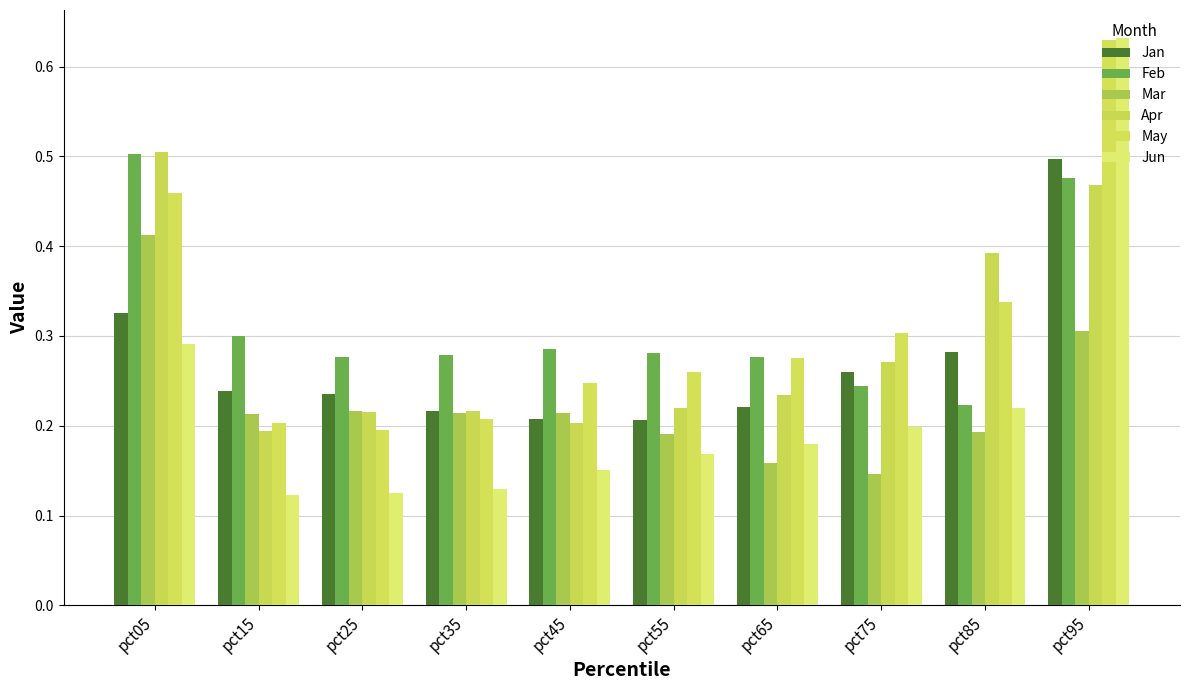

Is it true that May equals 0.3 at pct15?

False